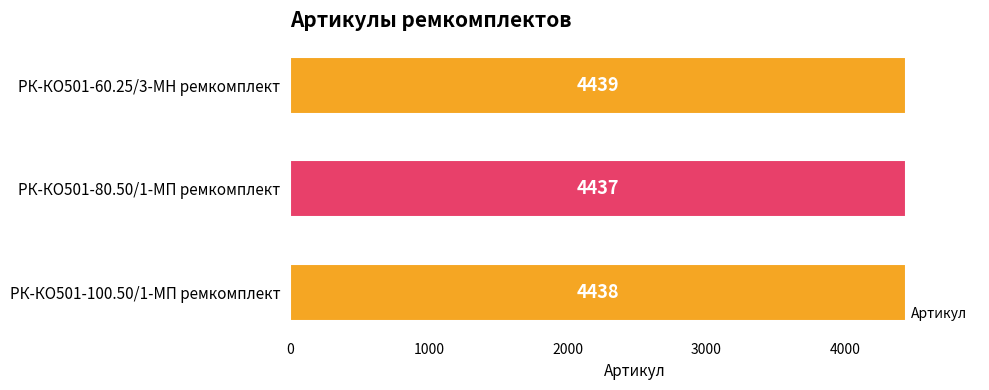

Rank the categories by value from highest to lowest.

РК-КО501-60.25/3-МН ремкомплект, РК-КО501-100.50/1-МП ремкомплект, РК-КО501-80.50/1-МП ремкомплект